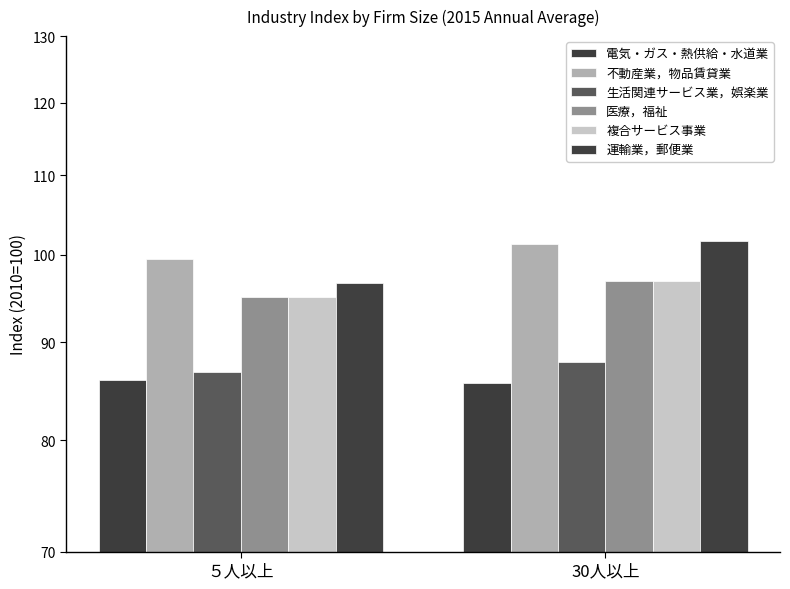

At which category is the sum across all series the highest?

30人以上